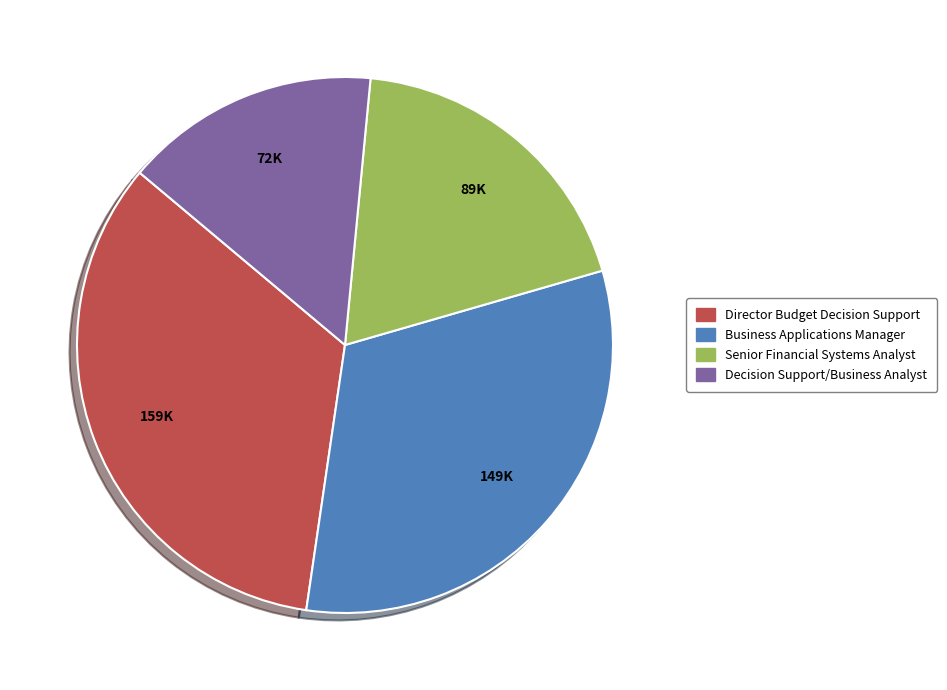

Does Director Budget Decision Support represent more than half of the total?

No